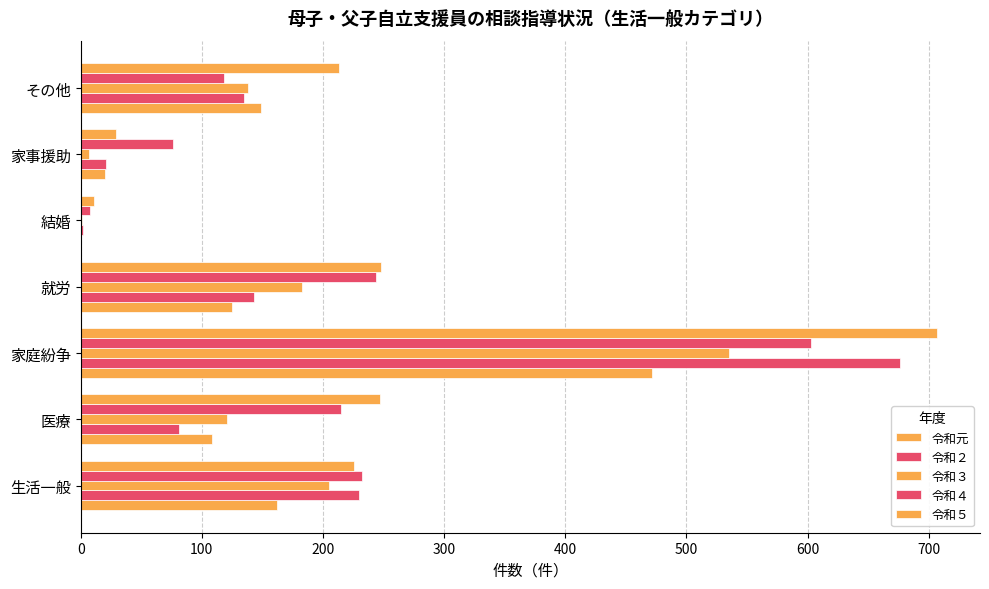

How many data points does each series have?

7